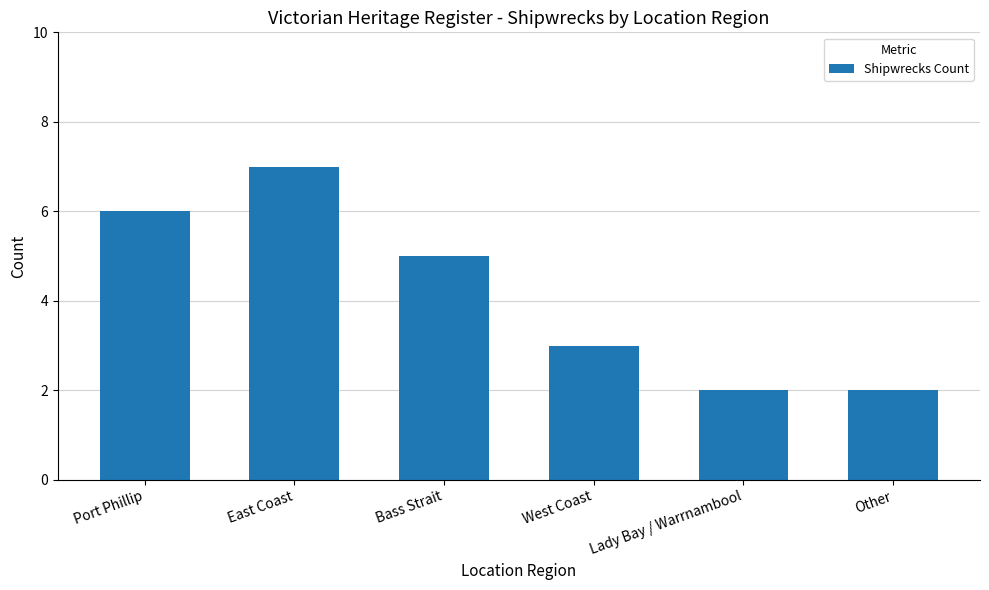

How many values are between 2 and 6?

5